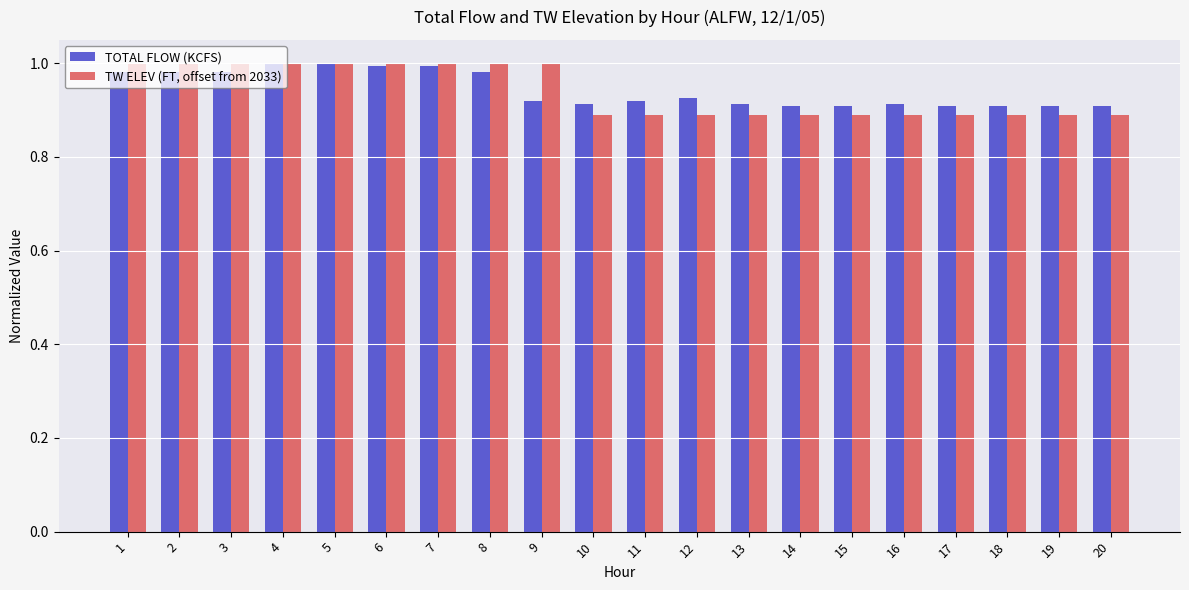

How many bars are there in total?

40